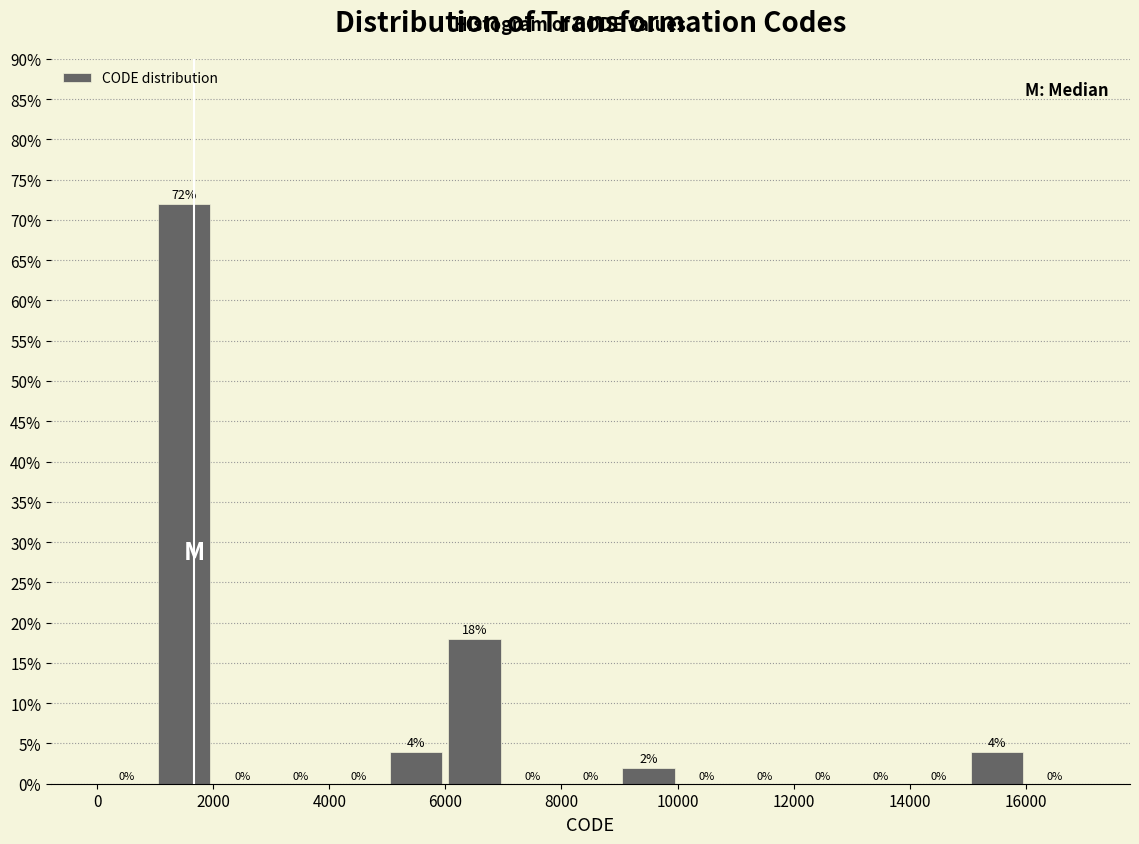

How tall is the bar that spans 9000 to 10000 on the x-axis?

2